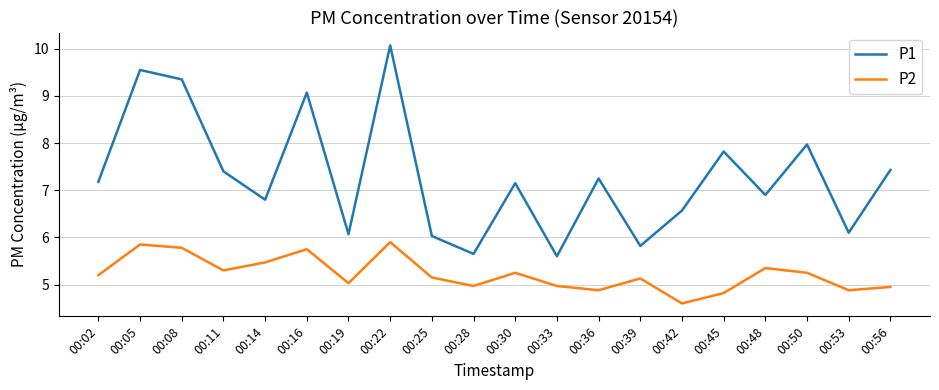

At how many categories does at least one series exceed 8?

4